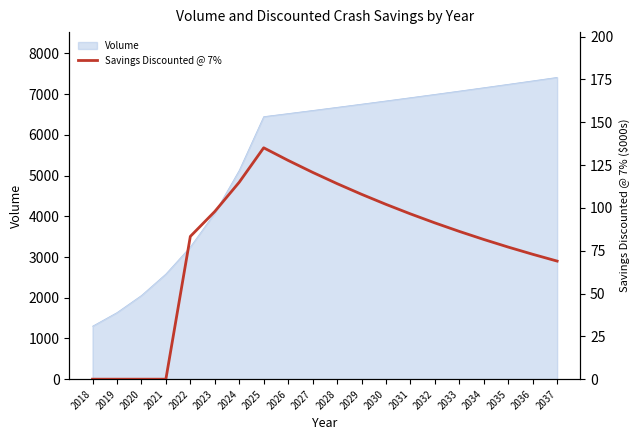

Which category has the lowest value in the Volume series?

2018